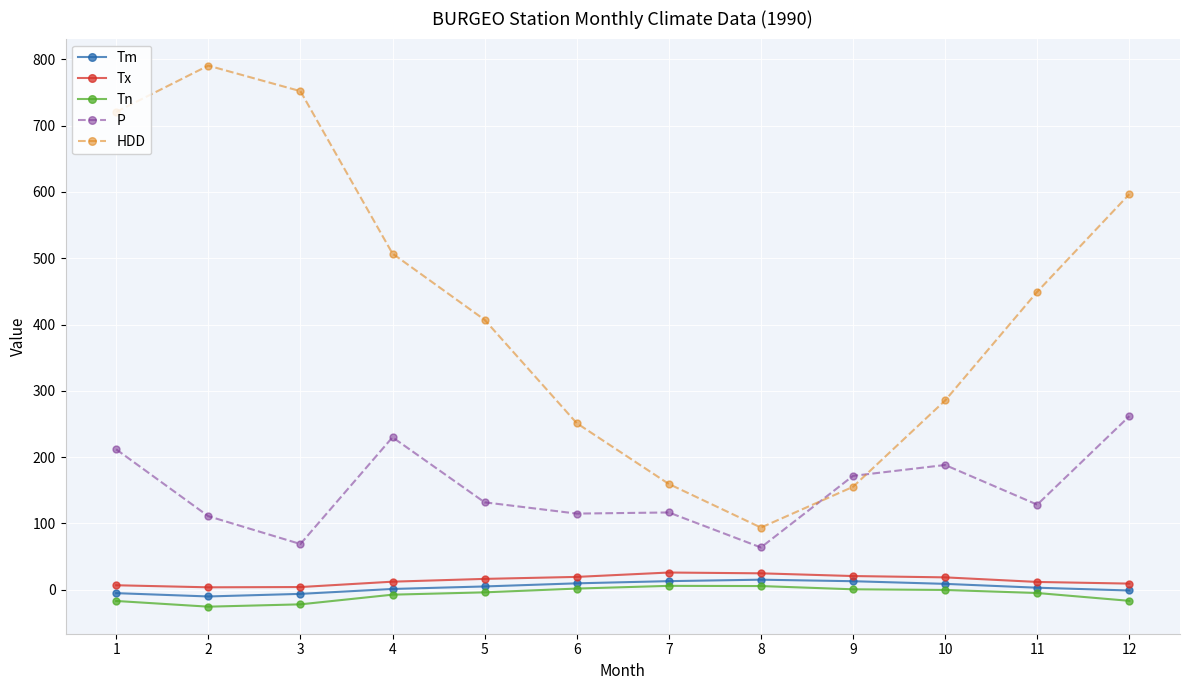

True or false: P and Tm intersect in this chart.

False